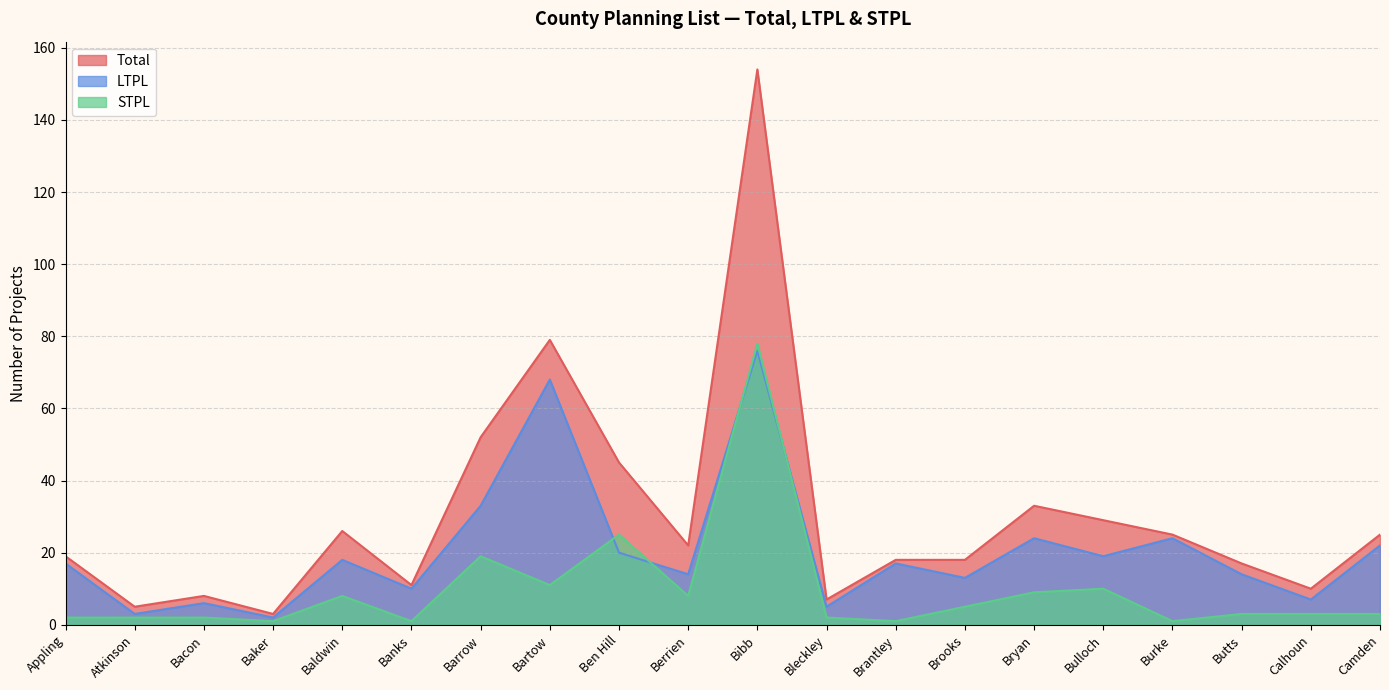

What is the difference between the maximum and minimum values in the Total series?

151